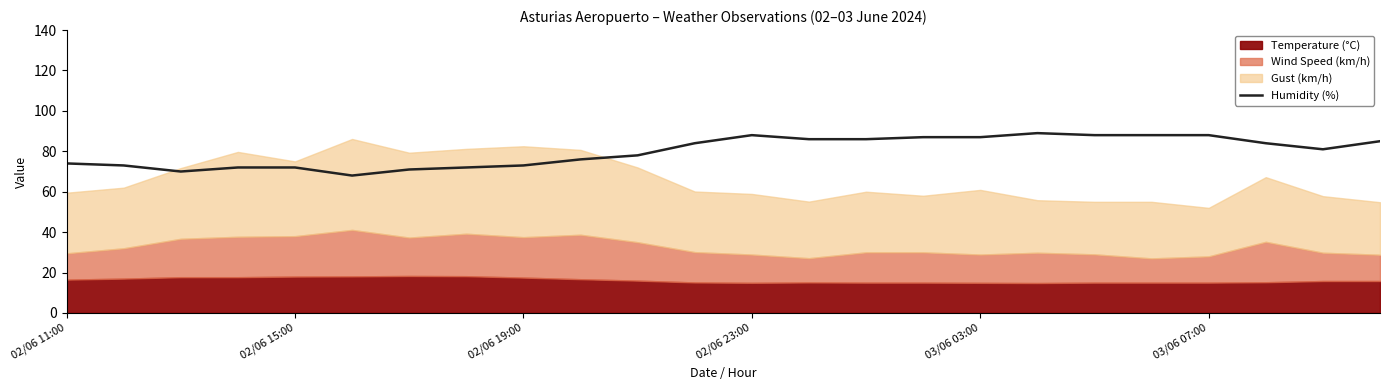

What is the maximum value for Humidity (%)?

89